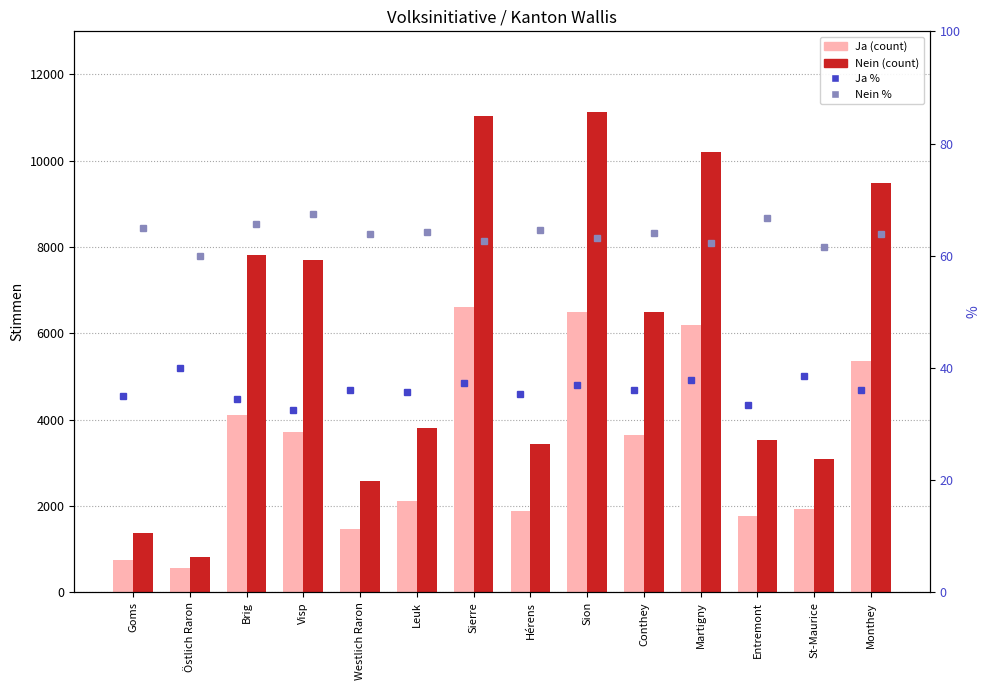

At how many categories does at least one series exceed 5474?

7